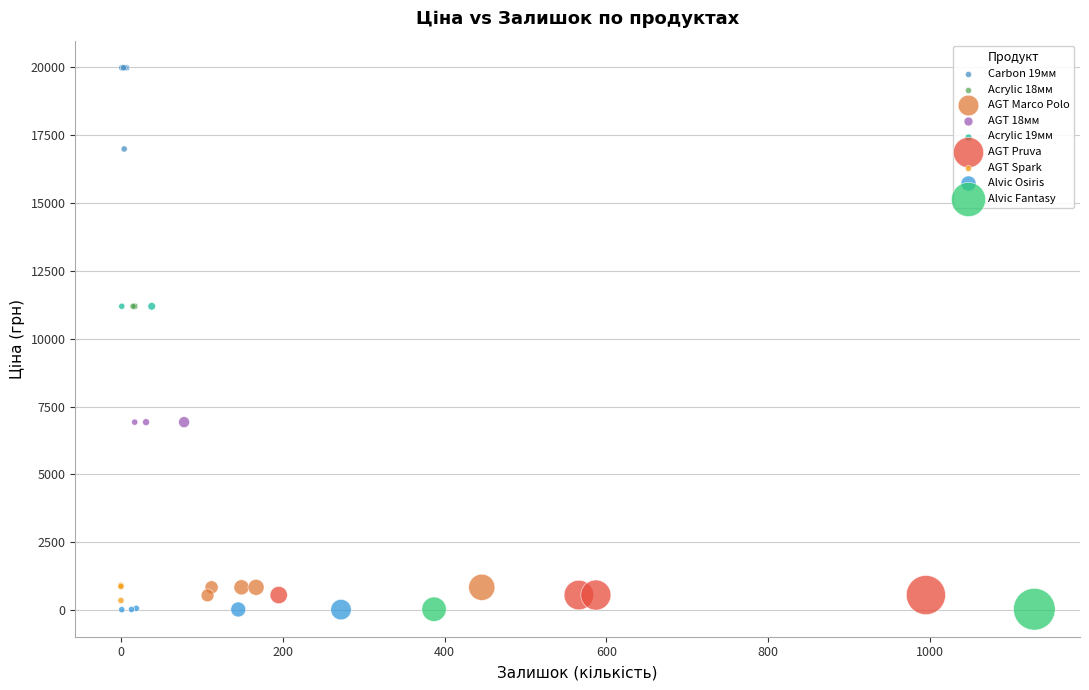

What are all the series names shown in the legend?

Carbon 19мм, Acrylic 18мм, AGT Marco Polo, AGT 18мм, Acrylic 19мм, AGT Pruva, AGT Spark, Alvic Osiris, Alvic Fantasy